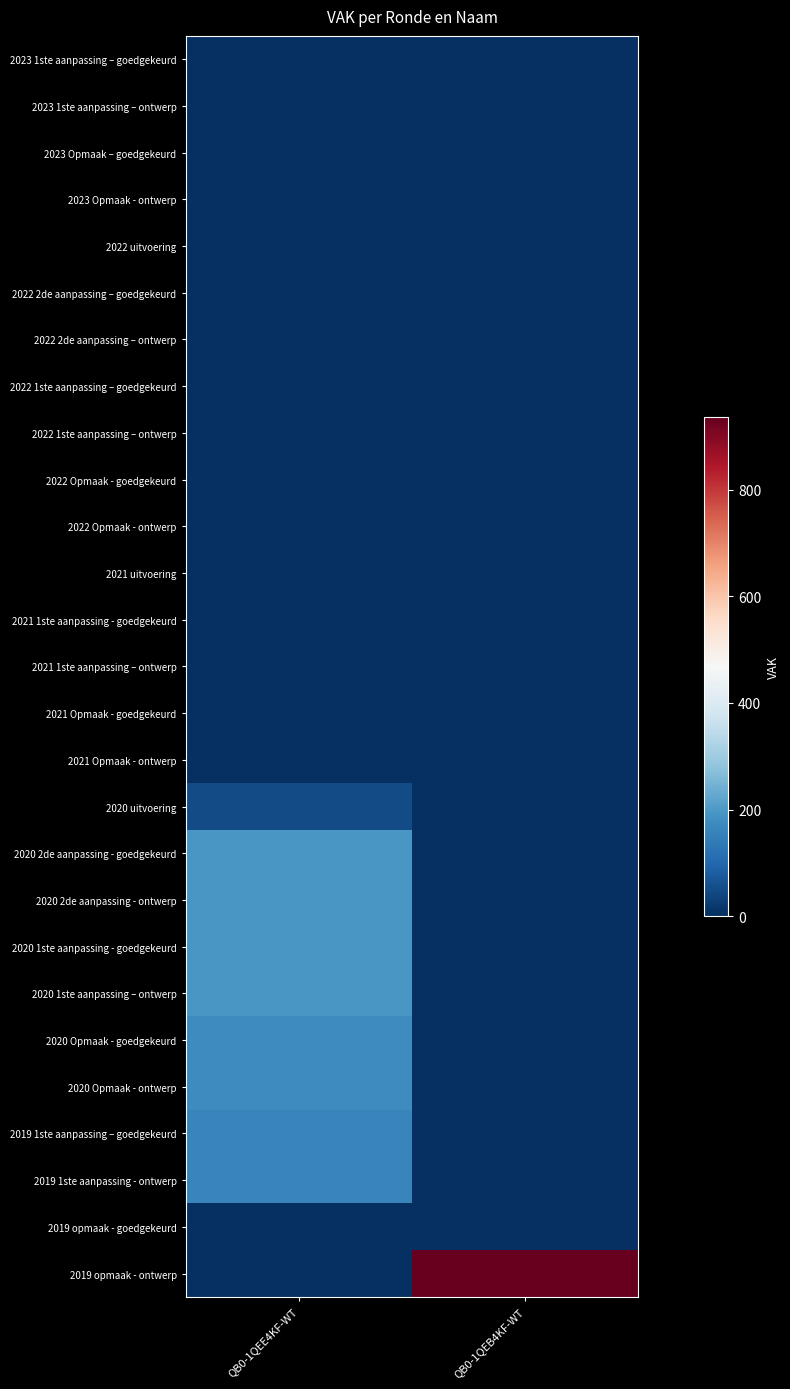

Reading left to right, what are all the values shown in this chart?

2023 1ste aanpassing – goedgekeurd: QB0-1QEE4KF-WT=0	QB0-1QEB4KF-WT=0
2023 1ste aanpassing – ontwerp: QB0-1QEE4KF-WT=0	QB0-1QEB4KF-WT=0
2023 Opmaak – goedgekeurd: QB0-1QEE4KF-WT=0	QB0-1QEB4KF-WT=0
2023 Opmaak - ontwerp: QB0-1QEE4KF-WT=0	QB0-1QEB4KF-WT=0
2022 uitvoering: QB0-1QEE4KF-WT=0	QB0-1QEB4KF-WT=0
2022 2de aanpassing – goedgekeurd: QB0-1QEE4KF-WT=0	QB0-1QEB4KF-WT=0
2022 2de aanpassing – ontwerp: QB0-1QEE4KF-WT=0	QB0-1QEB4KF-WT=0
2022 1ste aanpassing – goedgekeurd: QB0-1QEE4KF-WT=0	QB0-1QEB4KF-WT=0
2022 1ste aanpassing – ontwerp: QB0-1QEE4KF-WT=0	QB0-1QEB4KF-WT=0
2022 Opmaak - goedgekeurd: QB0-1QEE4KF-WT=0	QB0-1QEB4KF-WT=0
2022 Opmaak - ontwerp: QB0-1QEE4KF-WT=0	QB0-1QEB4KF-WT=0
2021 uitvoering: QB0-1QEE4KF-WT=0	QB0-1QEB4KF-WT=0
2021 1ste aanpassing - goedgekeurd: QB0-1QEE4KF-WT=0	QB0-1QEB4KF-WT=0
2021 1ste aanpassing – ontwerp: QB0-1QEE4KF-WT=0	QB0-1QEB4KF-WT=0
2021 Opmaak - goedgekeurd: QB0-1QEE4KF-WT=0	QB0-1QEB4KF-WT=0
2021 Opmaak - ontwerp: QB0-1QEE4KF-WT=0	QB0-1QEB4KF-WT=0
2020 uitvoering: QB0-1QEE4KF-WT=48	QB0-1QEB4KF-WT=0
2020 2de aanpassing - goedgekeurd: QB0-1QEE4KF-WT=196	QB0-1QEB4KF-WT=0
2020 2de aanpassing - ontwerp: QB0-1QEE4KF-WT=196	QB0-1QEB4KF-WT=0
2020 1ste aanpassing - goedgekeurd: QB0-1QEE4KF-WT=196	QB0-1QEB4KF-WT=0
2020 1ste aanpassing – ontwerp: QB0-1QEE4KF-WT=196	QB0-1QEB4KF-WT=0
2020 Opmaak - goedgekeurd: QB0-1QEE4KF-WT=174	QB0-1QEB4KF-WT=0
2020 Opmaak - ontwerp: QB0-1QEE4KF-WT=174	QB0-1QEB4KF-WT=0
2019 1ste aanpassing – goedgekeurd: QB0-1QEE4KF-WT=161	QB0-1QEB4KF-WT=0
2019 1ste aanpassing - ontwerp: QB0-1QEE4KF-WT=161	QB0-1QEB4KF-WT=0
2019 opmaak - goedgekeurd: QB0-1QEE4KF-WT=0	QB0-1QEB4KF-WT=0
2019 opmaak - ontwerp: QB0-1QEE4KF-WT=0	QB0-1QEB4KF-WT=937